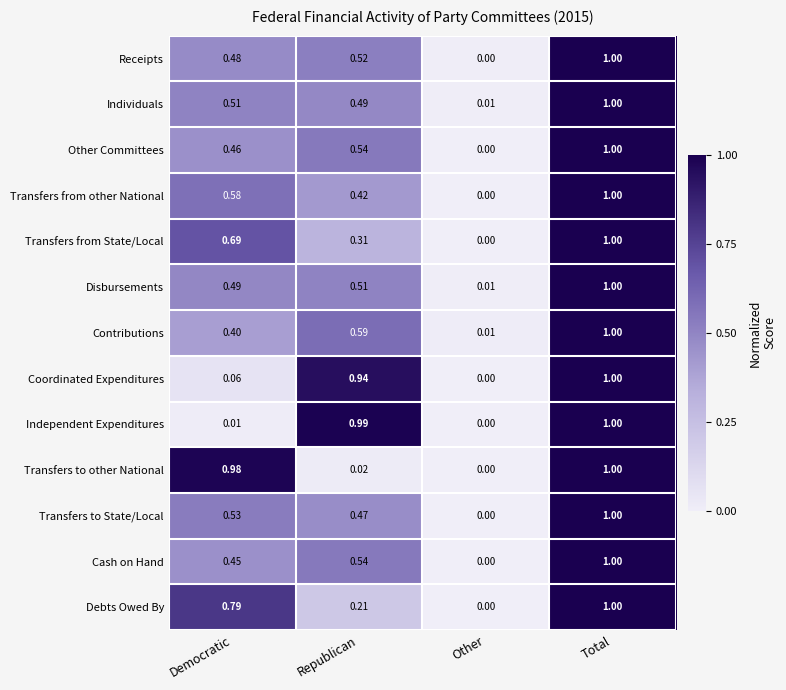

At which category is the sum across all series the highest?

Total